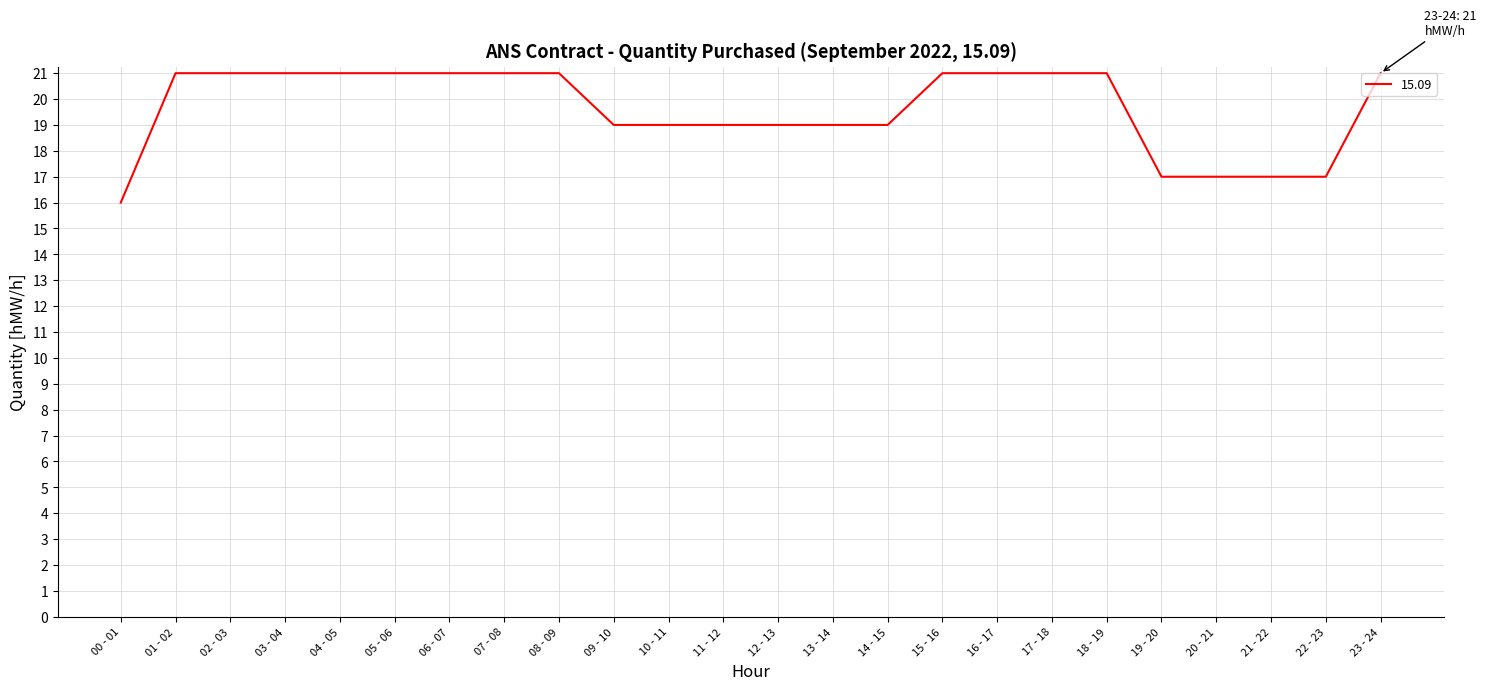

What is the smallest value displayed?

16